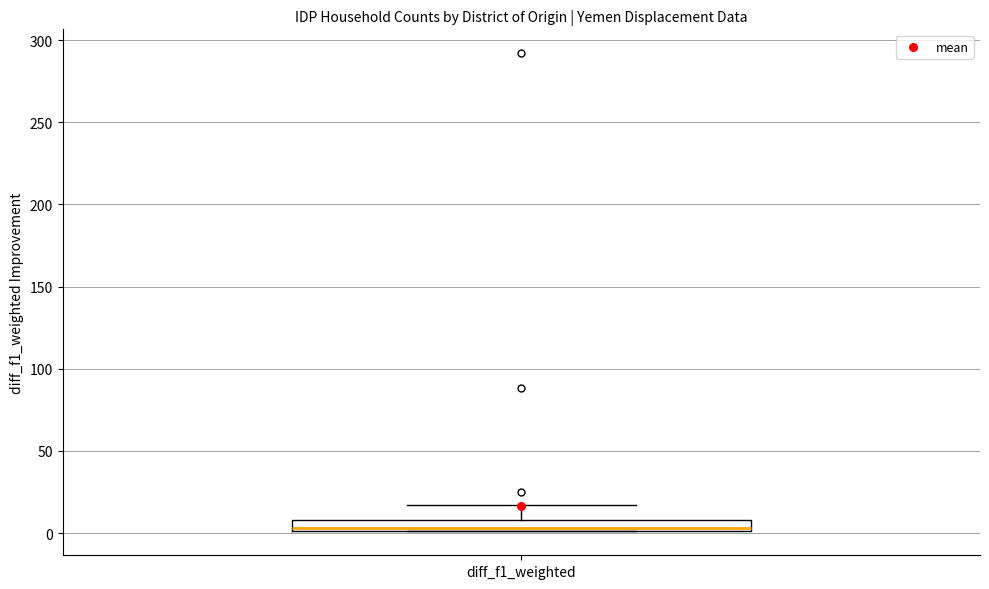

Where does the upper whisker of the box for diff_f1_weighted end on the y-axis? The values are not printed on the chart, so give them approximately, as read against the axis.

15